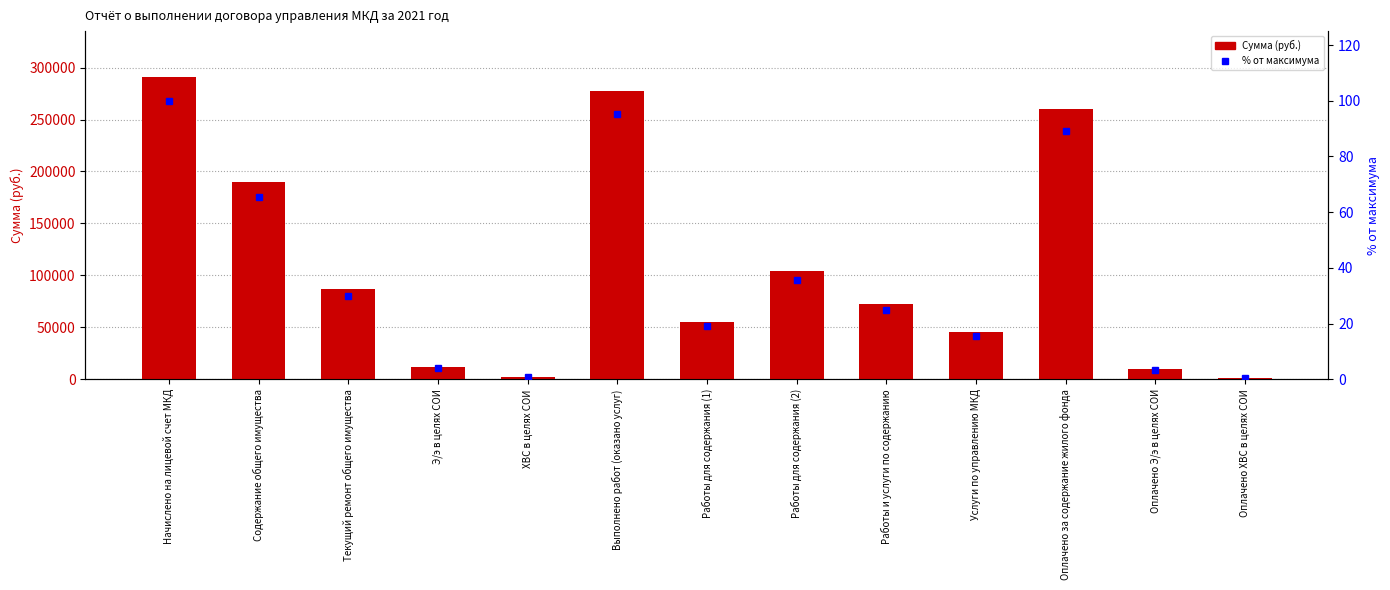

At Содержание общего имущества, list the series in order from smallest to largest.

Процент от максимума (%), Сумма (руб.)